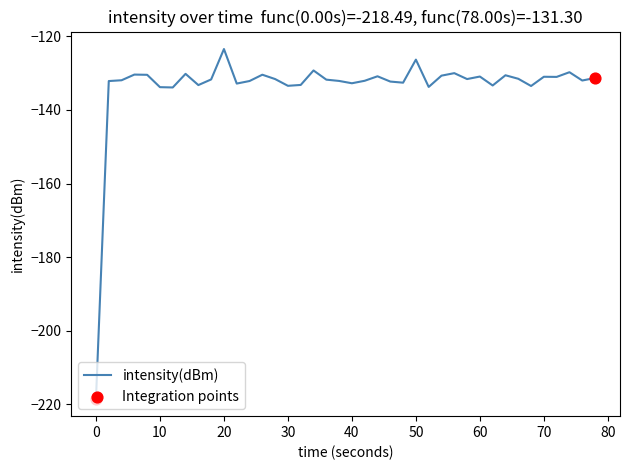

What is the smallest value displayed?

-218.5